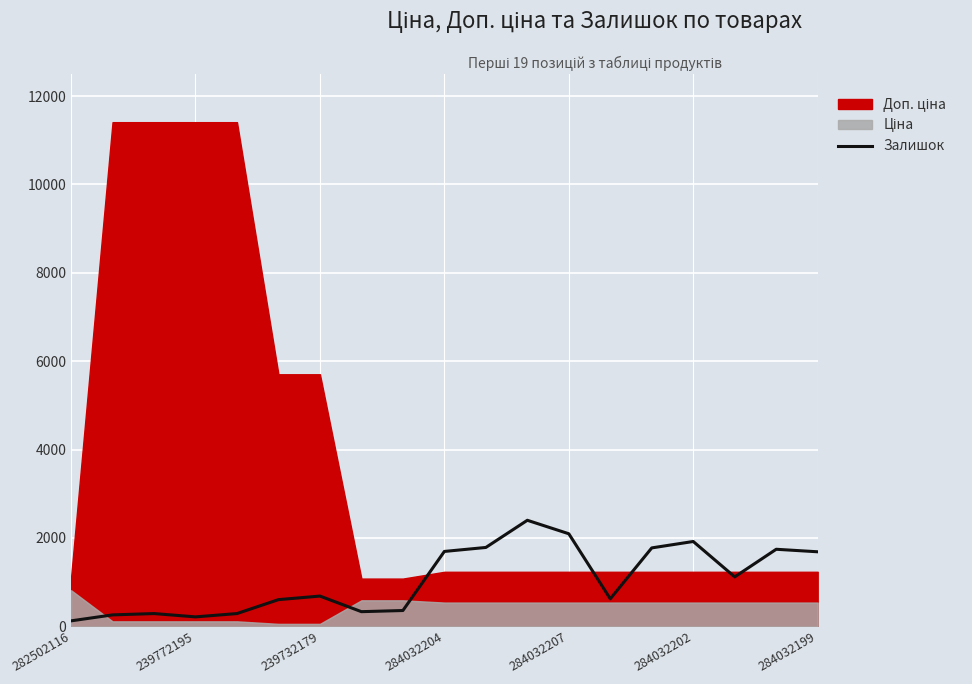

What is the sum of the values at 11 and 284032204?

2616